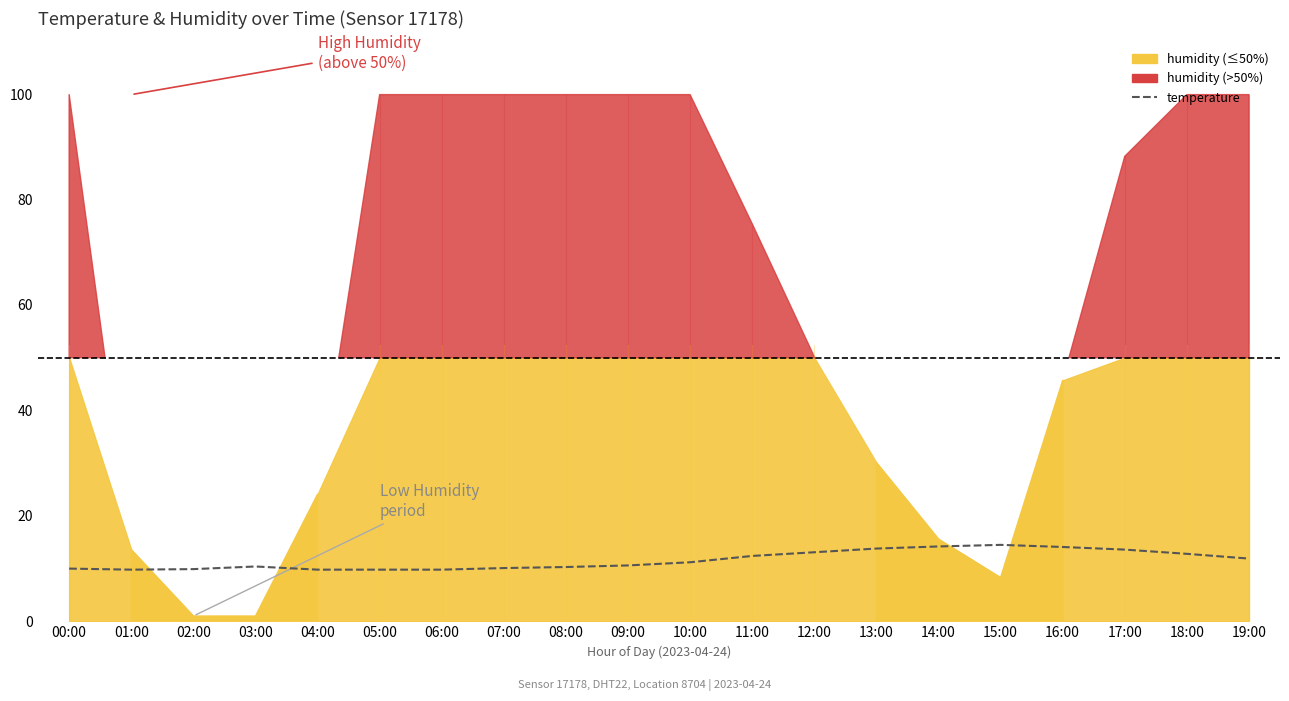

What is the average value?

11.6